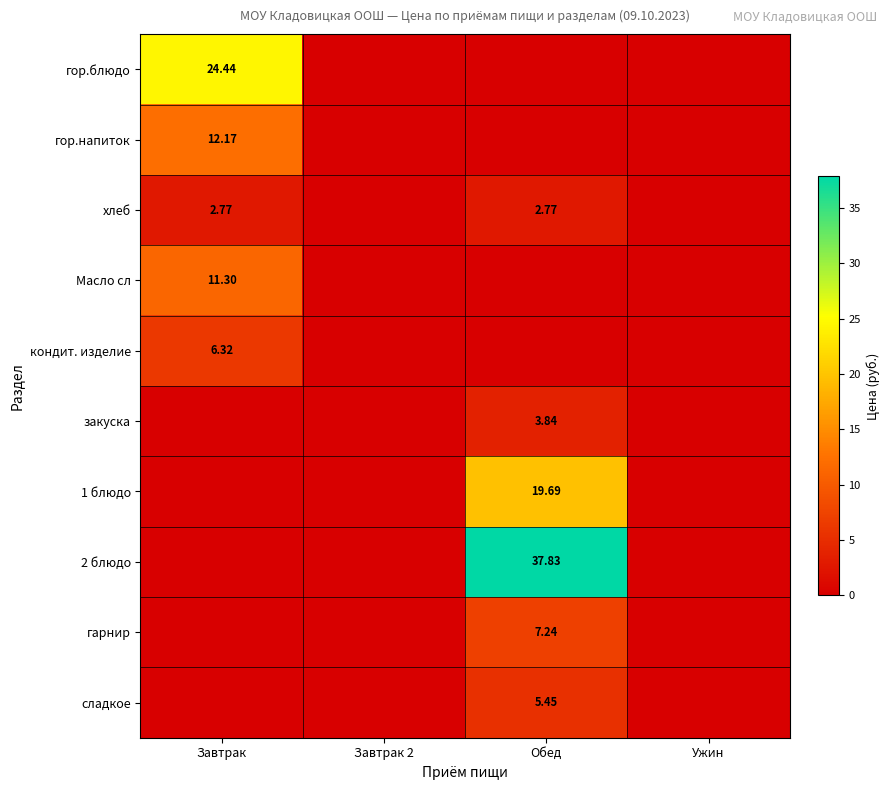

Is the value of Масло сл at Завтрак greater than the value of сладкое at Обед?

Yes